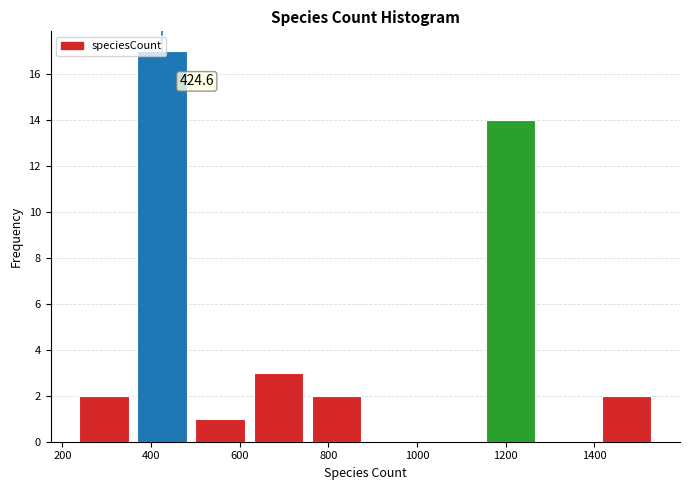

Which range on the x-axis has the tallest bar?

360 to 500